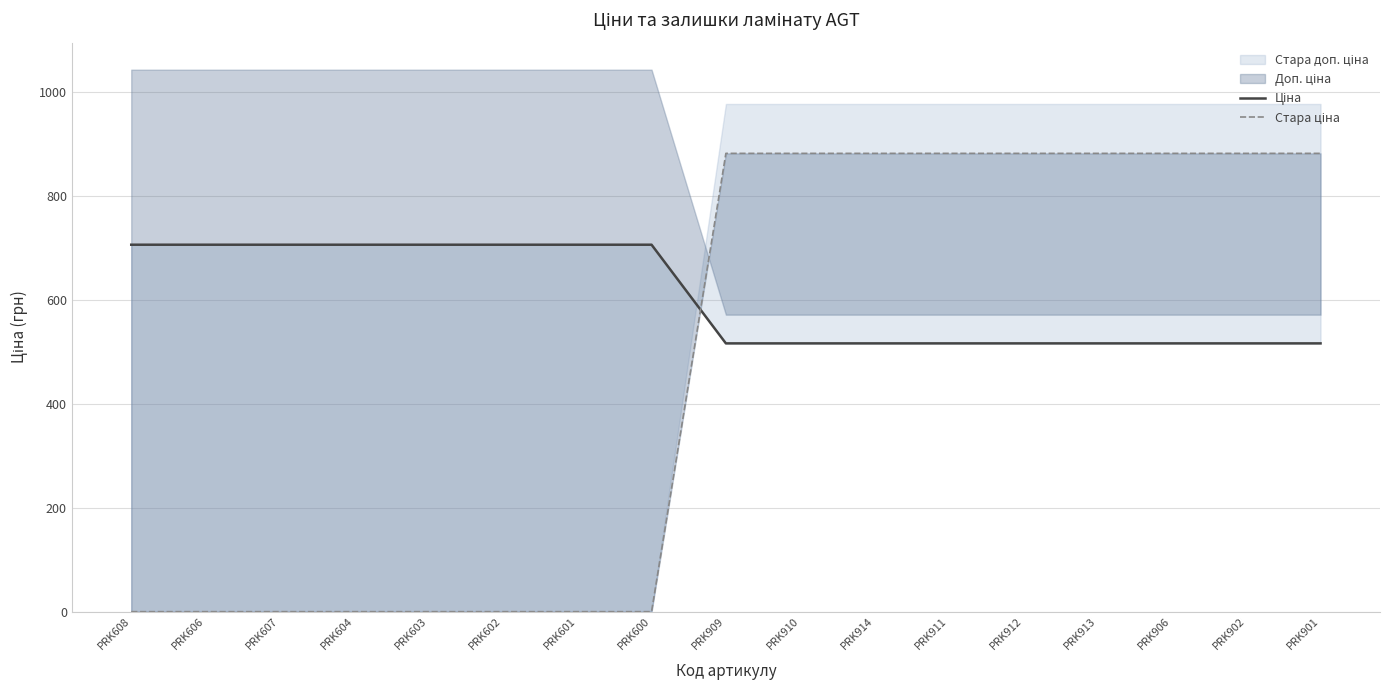

At which category is the sum across all series the highest?

PRK909